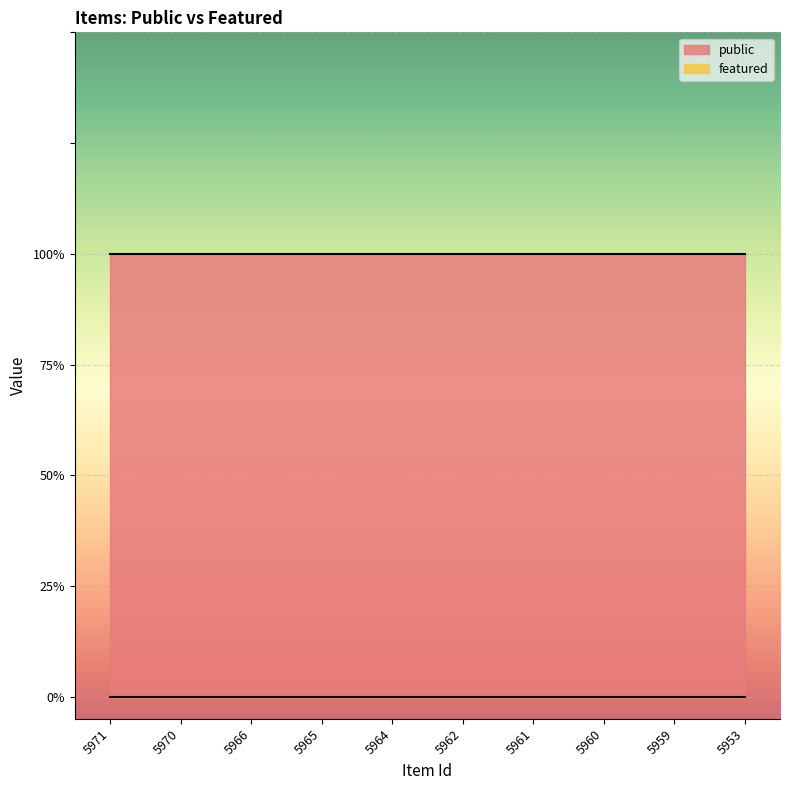

What are all the series names shown in the legend?

public, featured